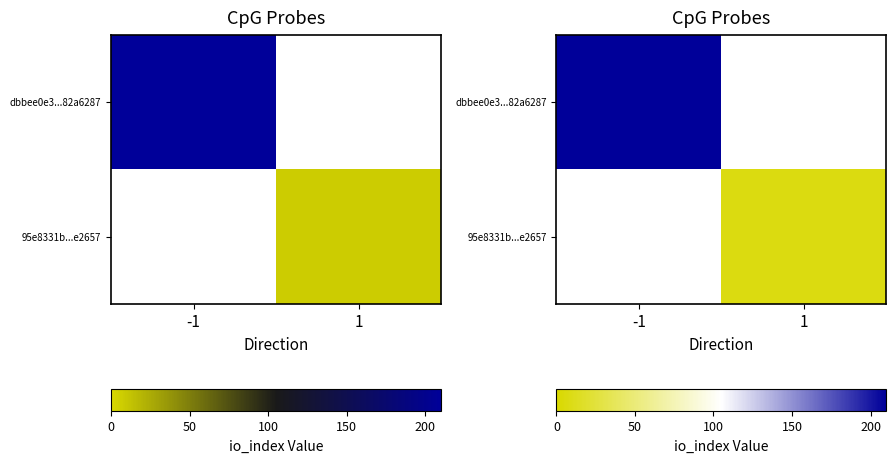

Is it true that 95e8331b...e2657 equals 12.3 at 1?

False